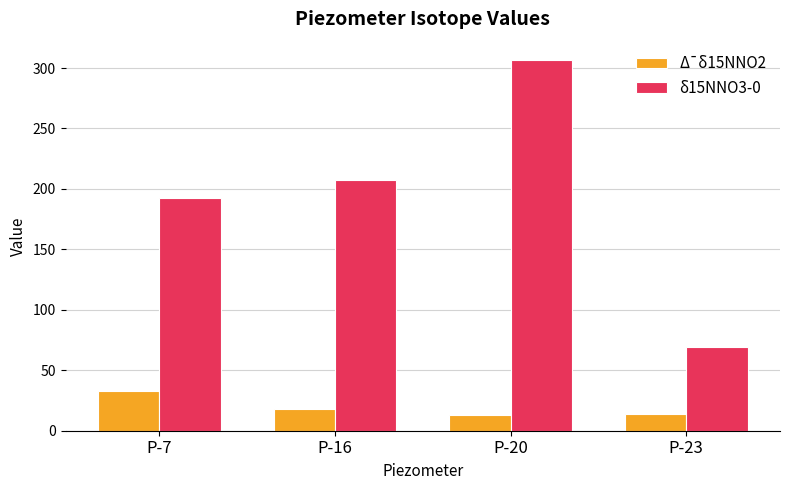

What is the average value of the Δ¯δ15NNO2 series?

19.7